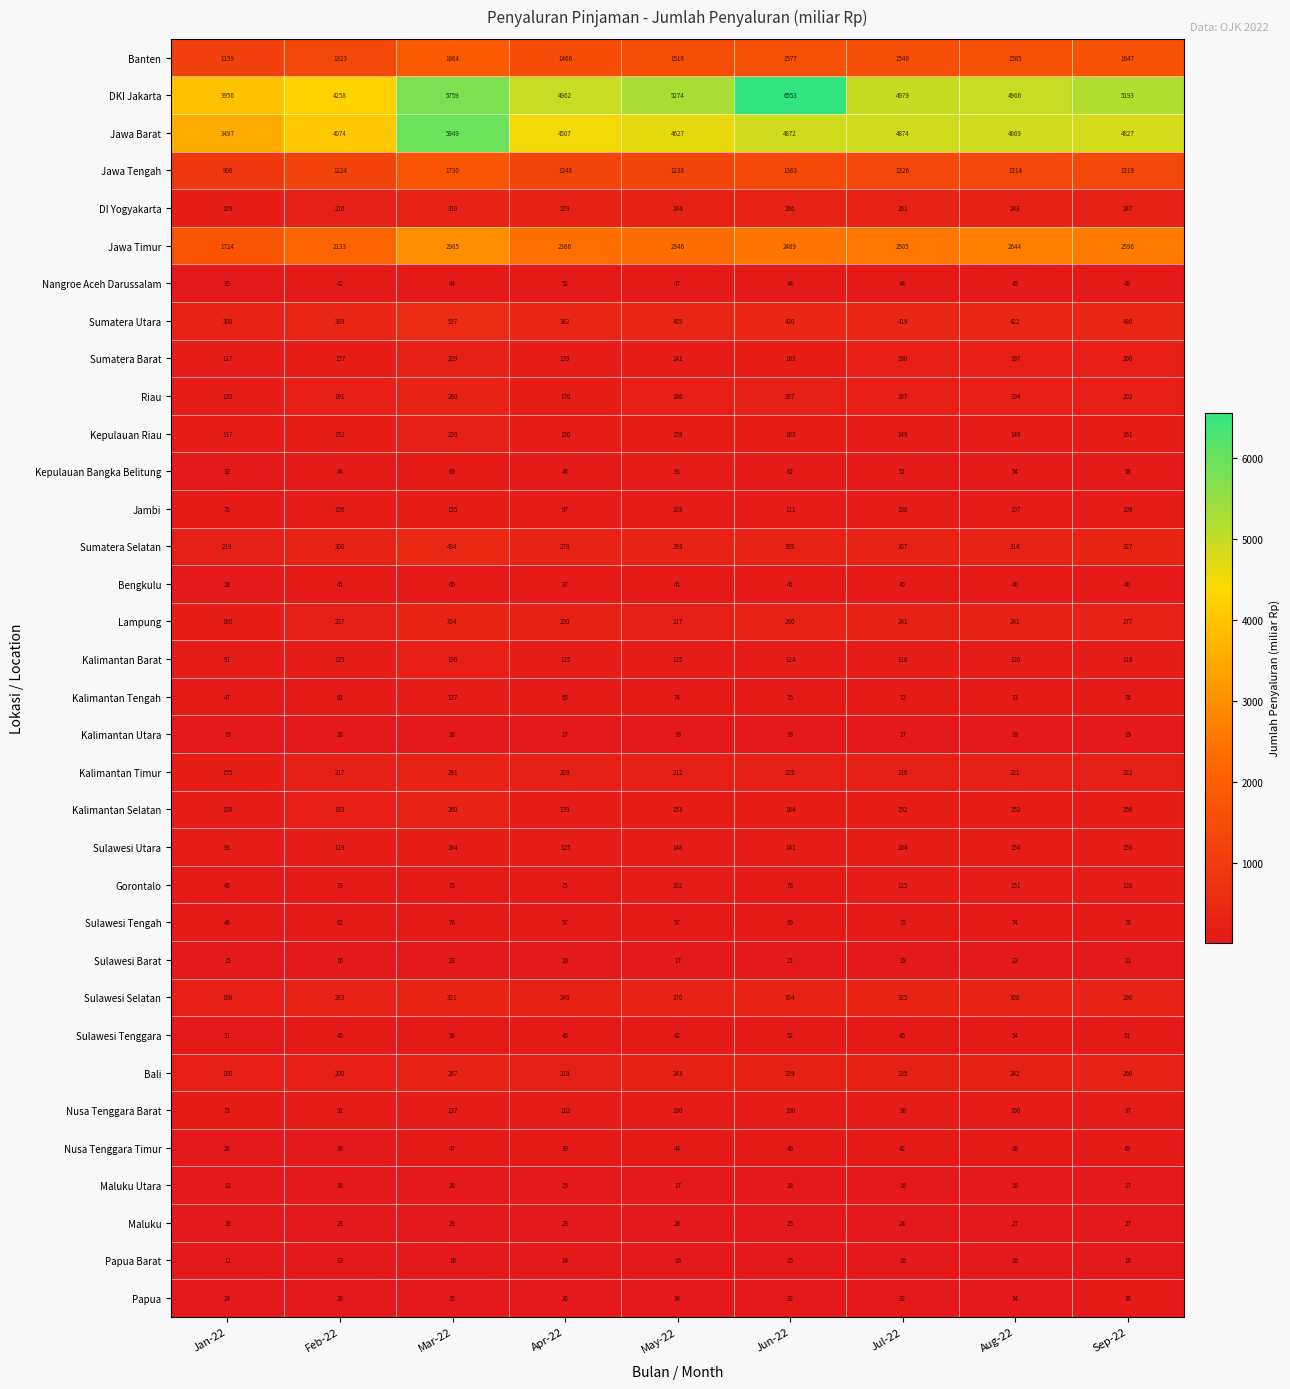

What is the average value of the Kalimantan Tengah series?

77